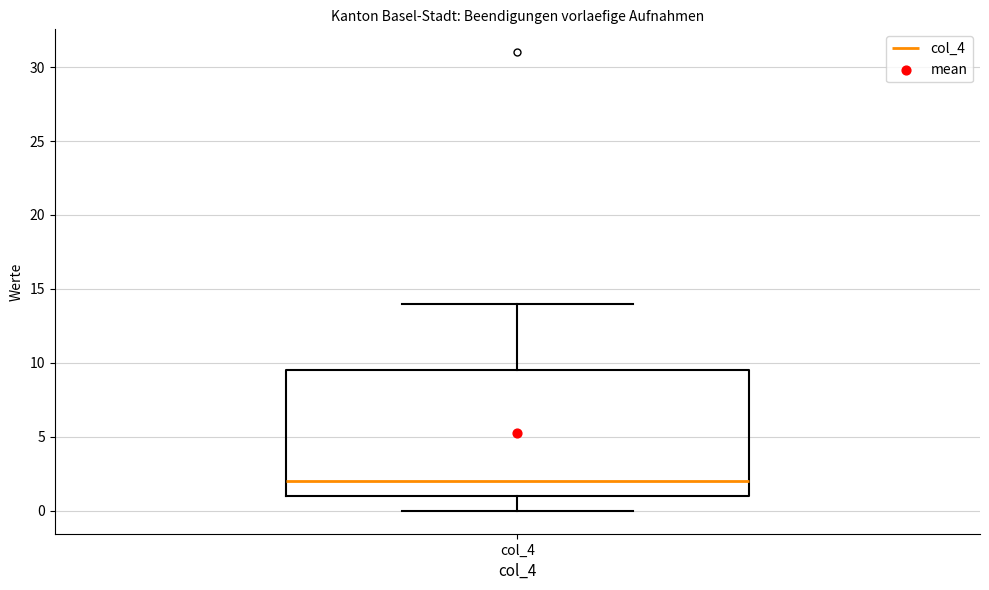

Transcribe this box plot: give where the median line is, the range the box spans, and where the two whiskers end, as read against the y-axis. The values are not printed on the chart, so give them approximately, as read against the axis.

median 2.0, box 1.0 to 9.5, whiskers 0.0 to 14.0